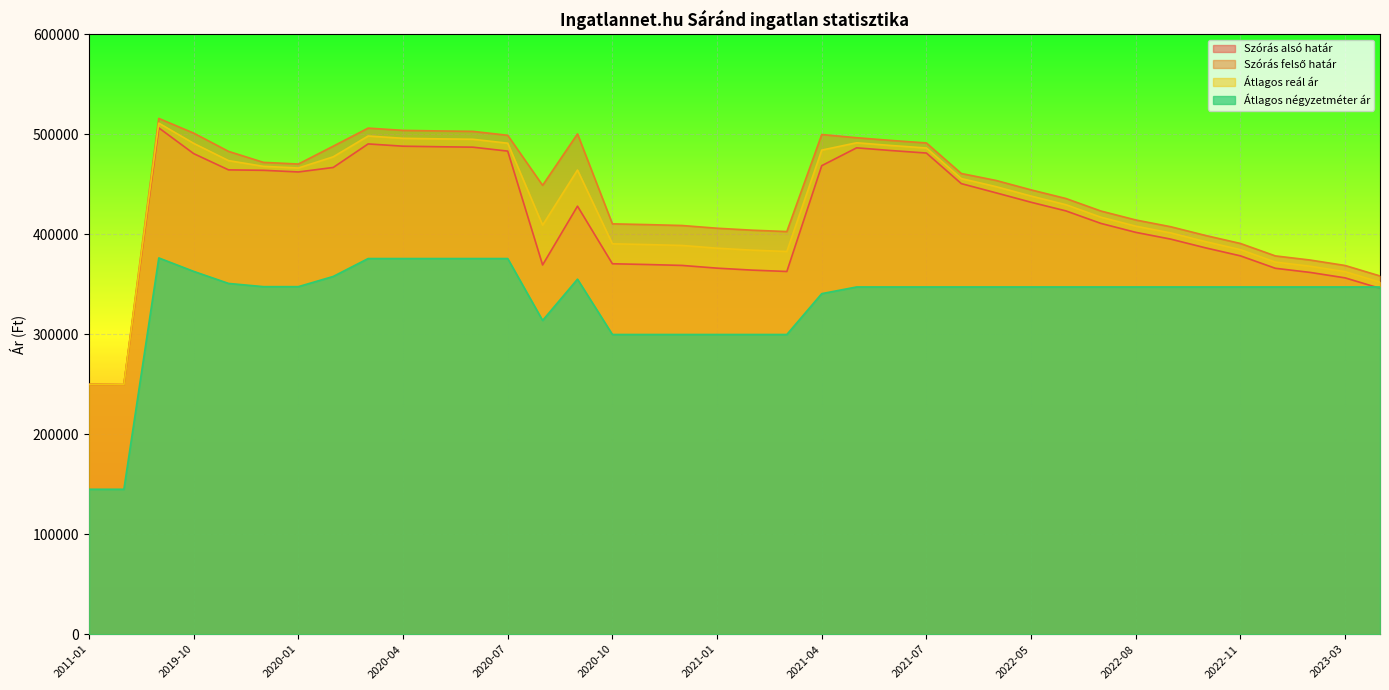

How many data points does each series have?

38